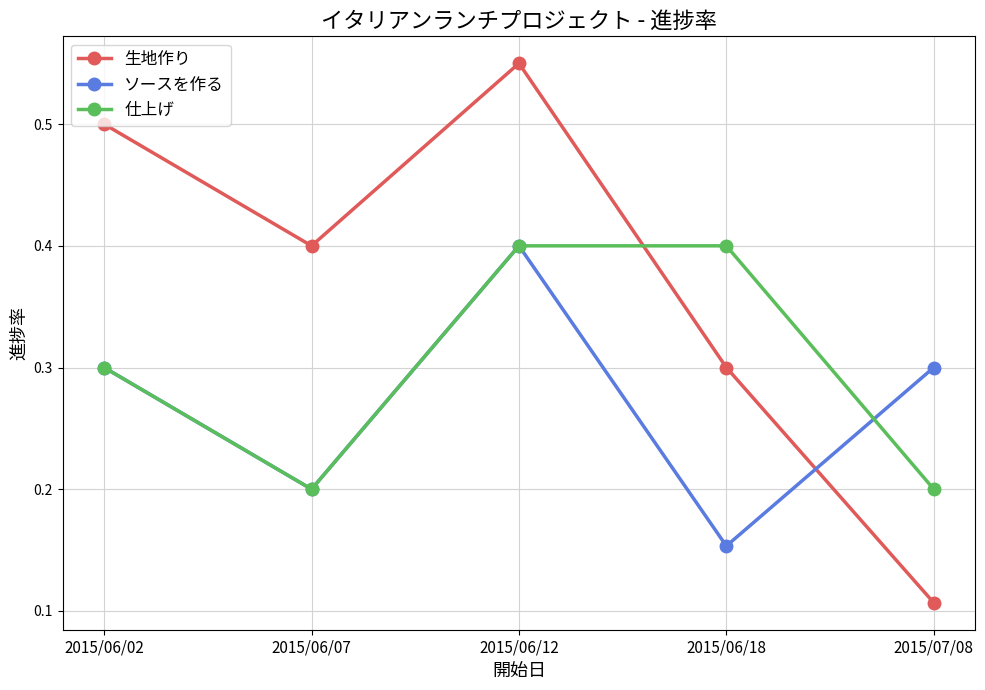

Count the 仕上げ values in the range 0 to 1.

5